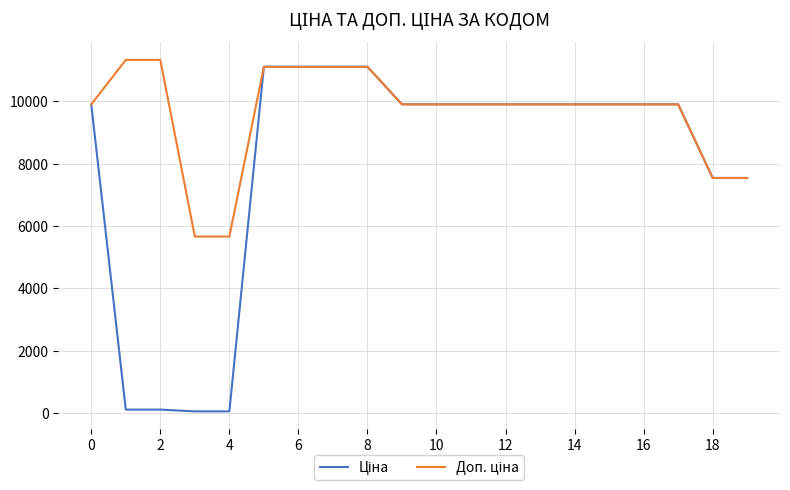

What is the greatest value displayed?

11334.0